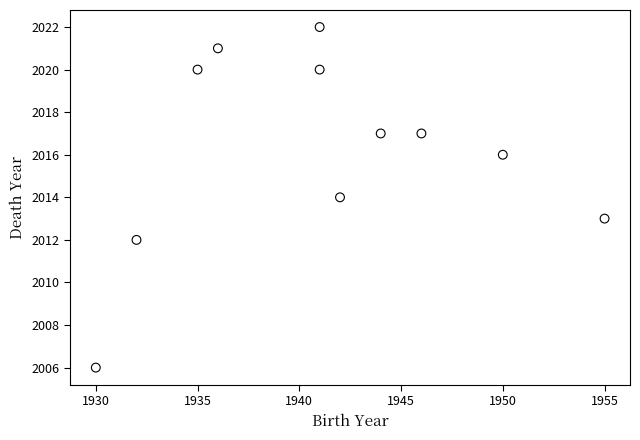

What is the range of X values (max minus min)?

25